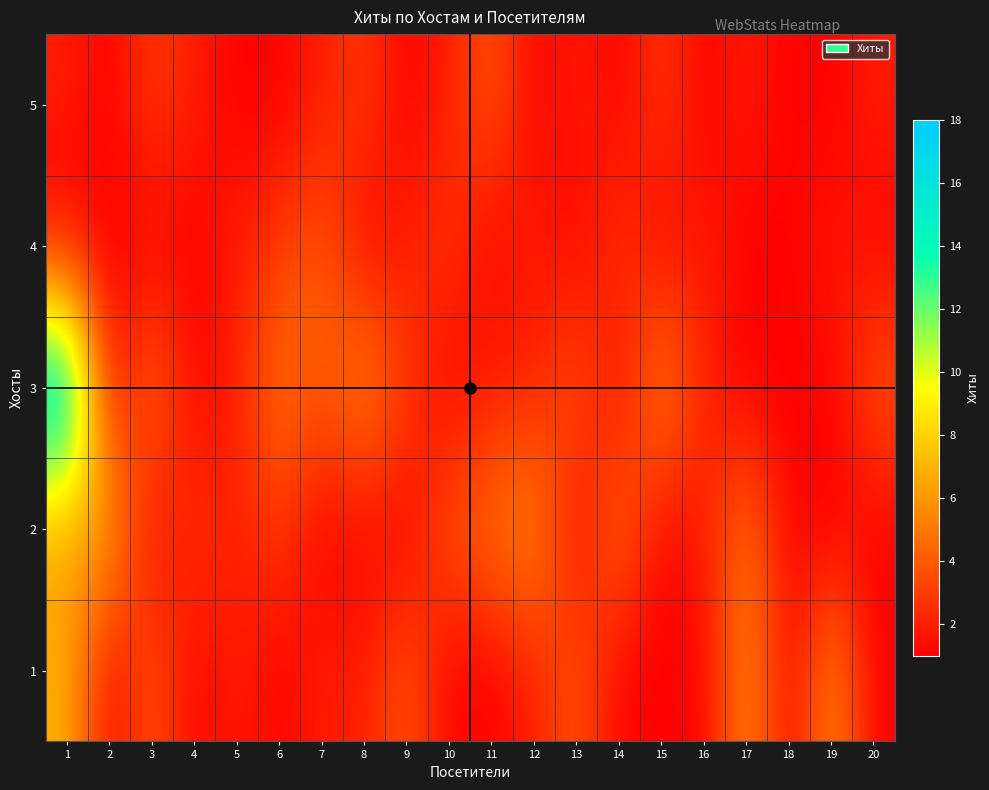

At how many categories does at least one series exceed 3?

16